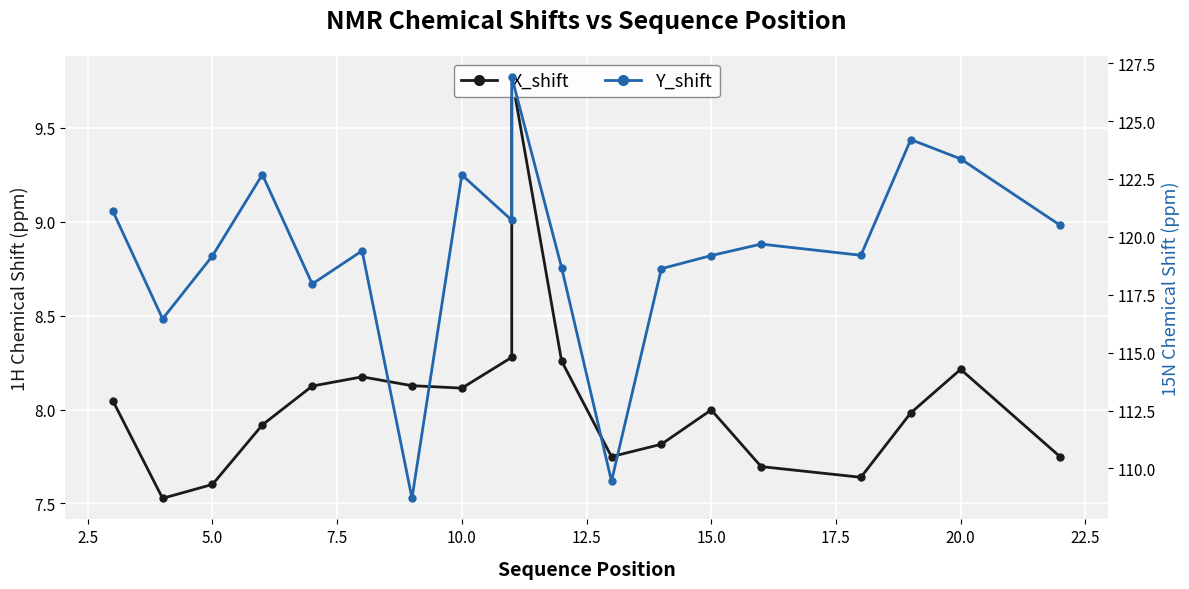

At how many categories does at least one series exceed 16?

19